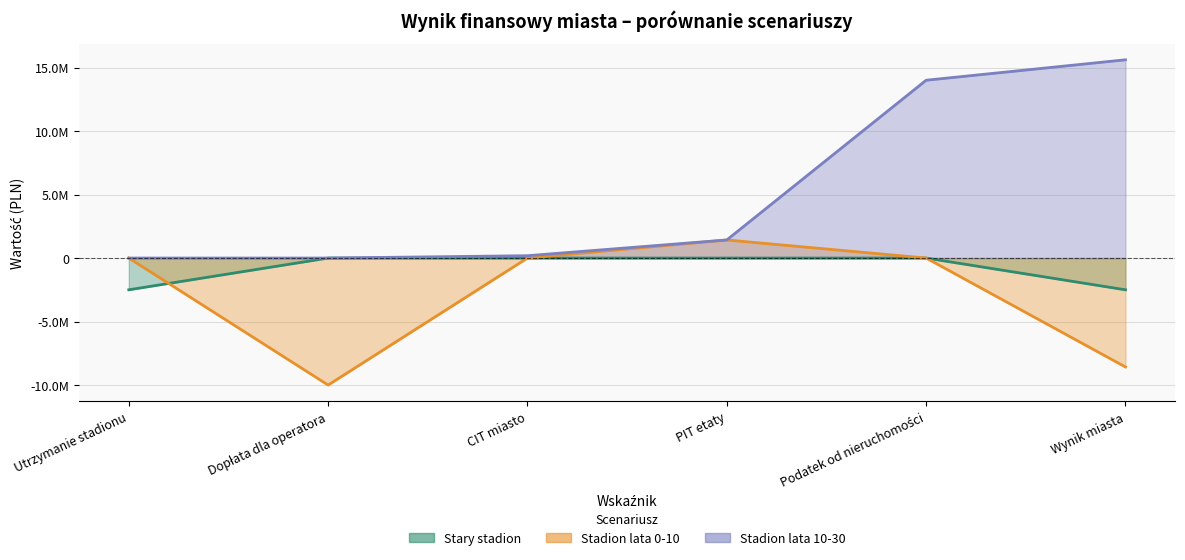

True or false: Stadion lata 10-30 has a value of 184800 at CIT miasto.

True